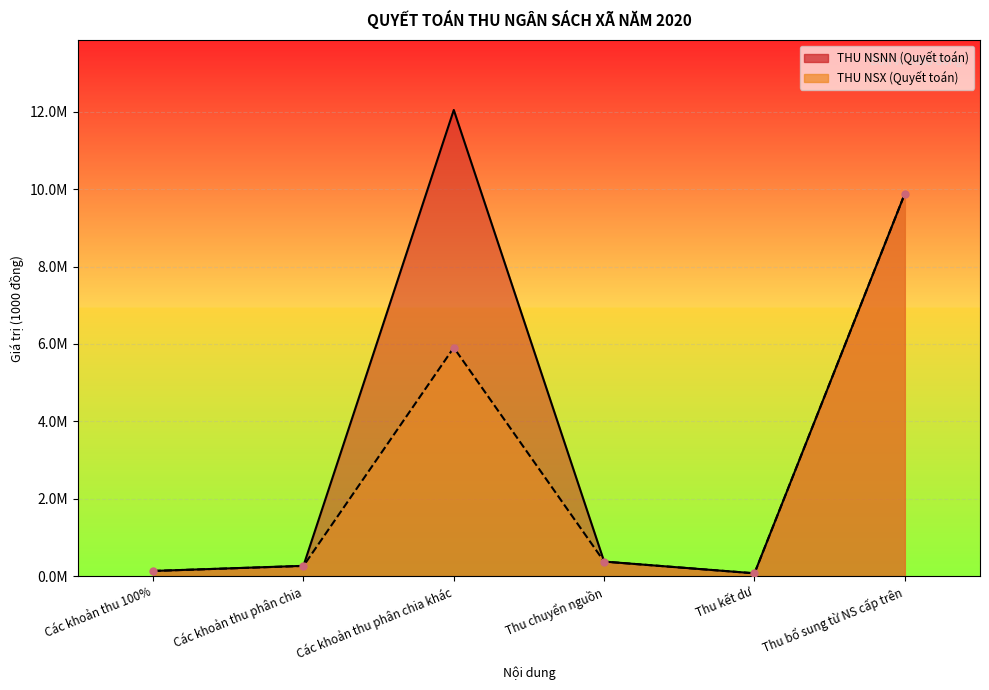

What is the average value of the THU NSX (Quyết toán) series?

2772059